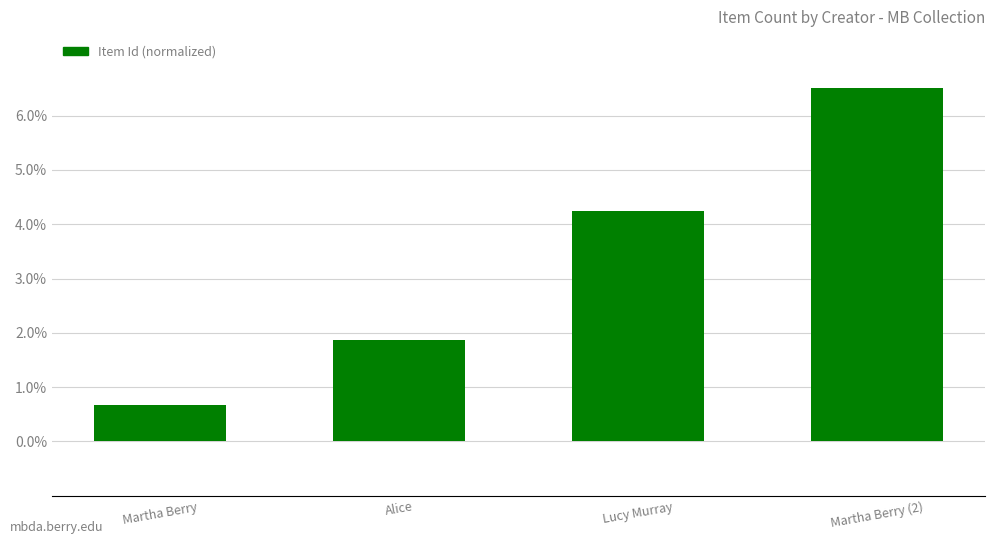

Reading left to right, transcribe all the data shown in this chart.

0.7	1.9	4.2	6.5